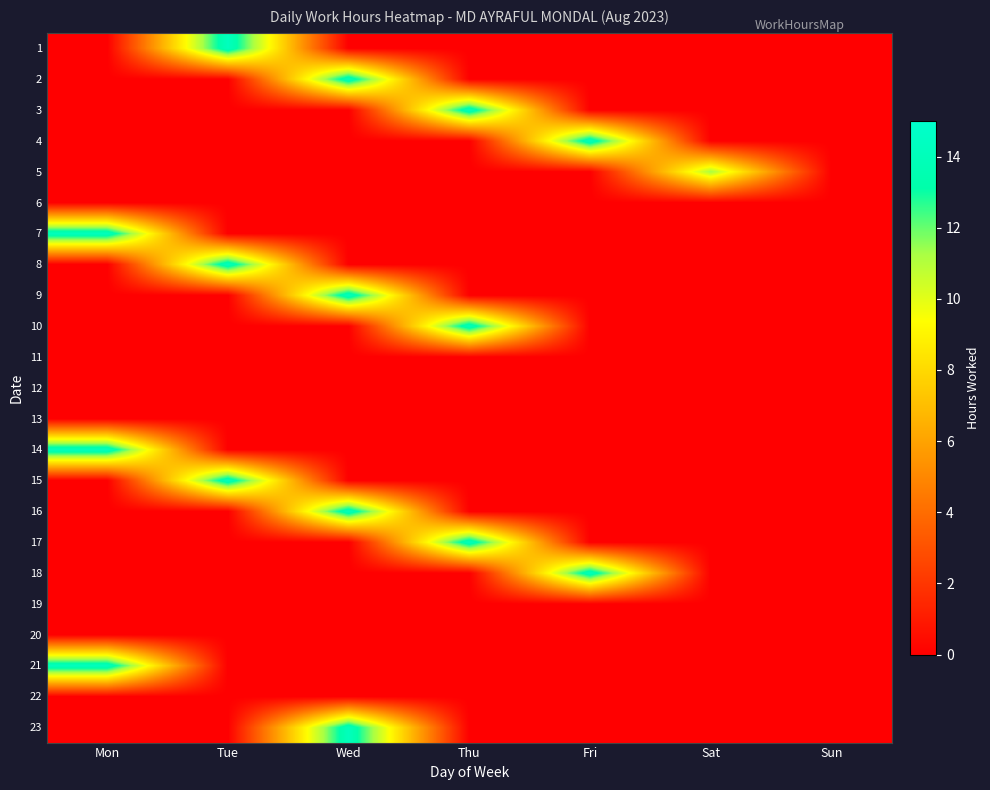

How many distinct data groups are displayed?

23